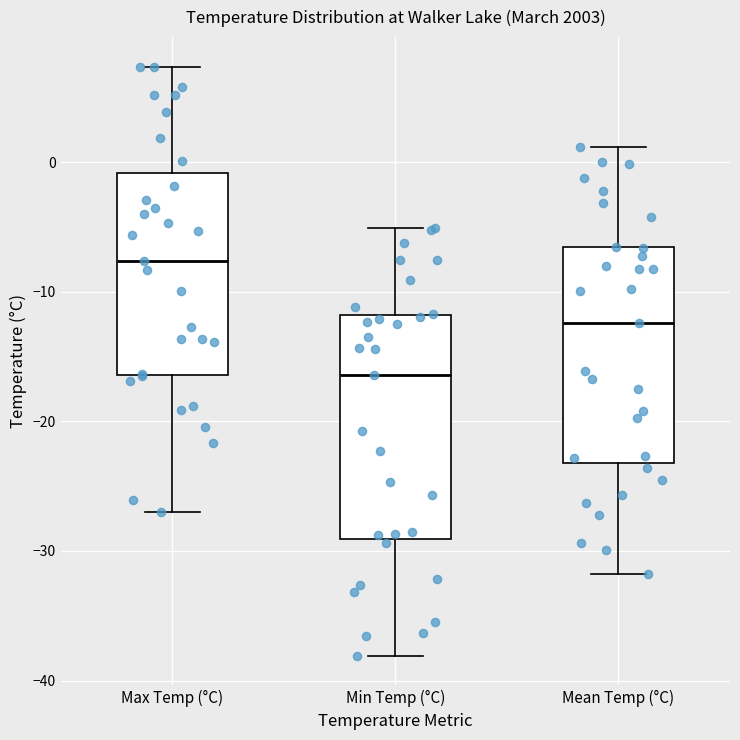

Which box's median line is the highest?

Max Temp (°C)